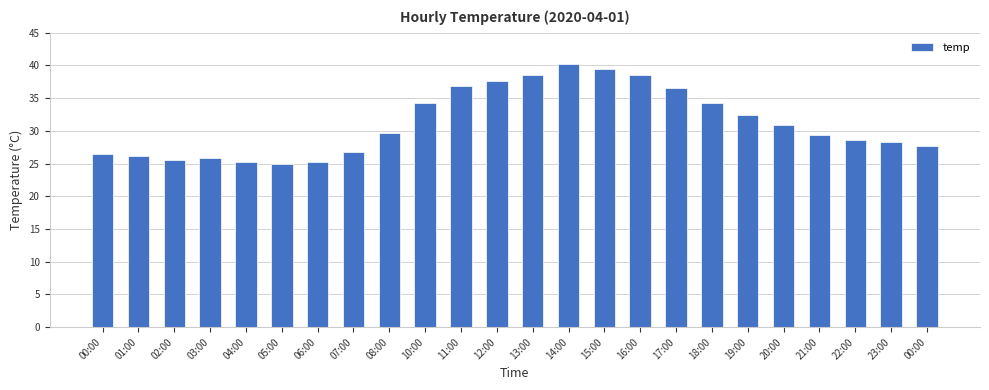

List the labels in order of value, largest first.

14:00, 15:00, 13:00, 16:00, 12:00, 11:00, 17:00, 10:00, 18:00, 19:00, 20:00, 08:00, 21:00, 22:00, 23:00, 00:00, 07:00, 00:00, 01:00, 03:00, 02:00, 04:00, 06:00, 05:00